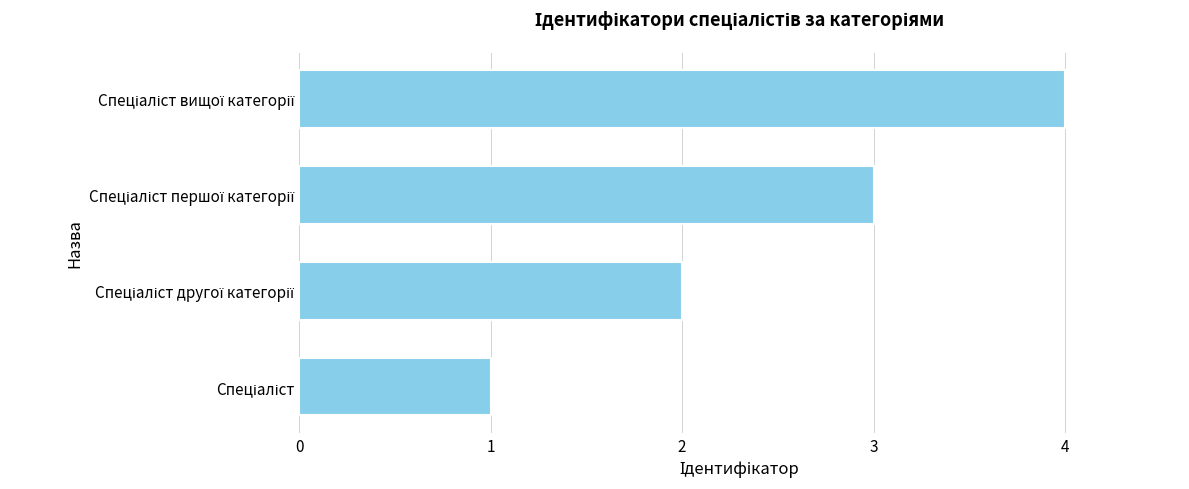

What is the difference between the maximum and minimum values?

3